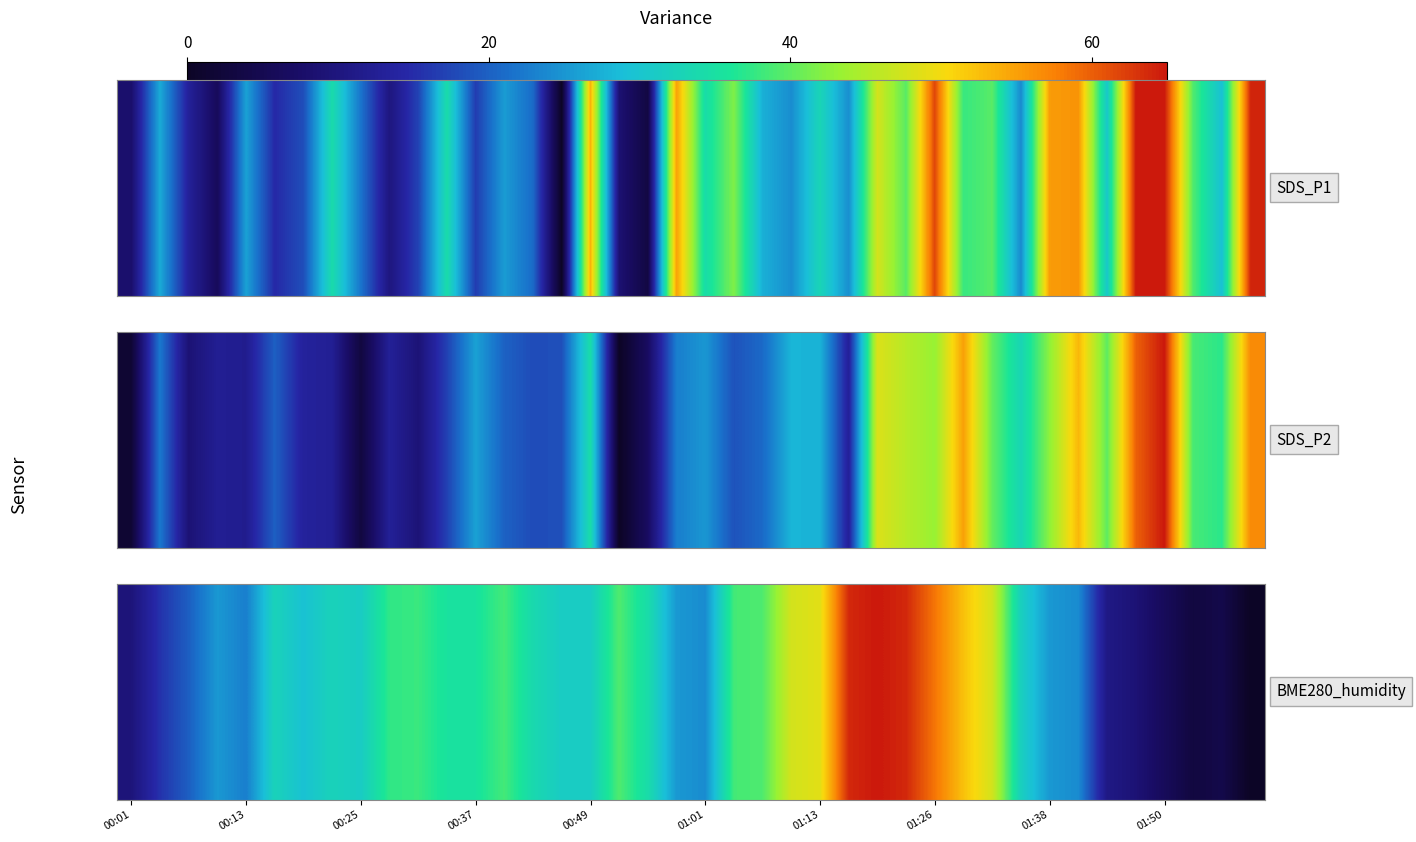

True or false: the data shows 32.5 at 7.

True